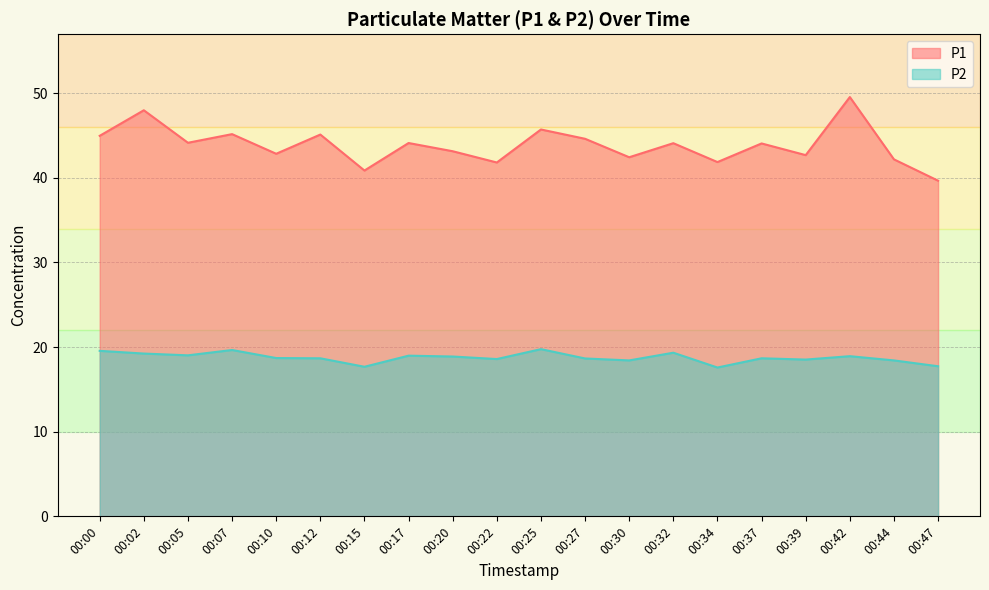

What is the value of the P2 point at the 9th from the left?

18.9